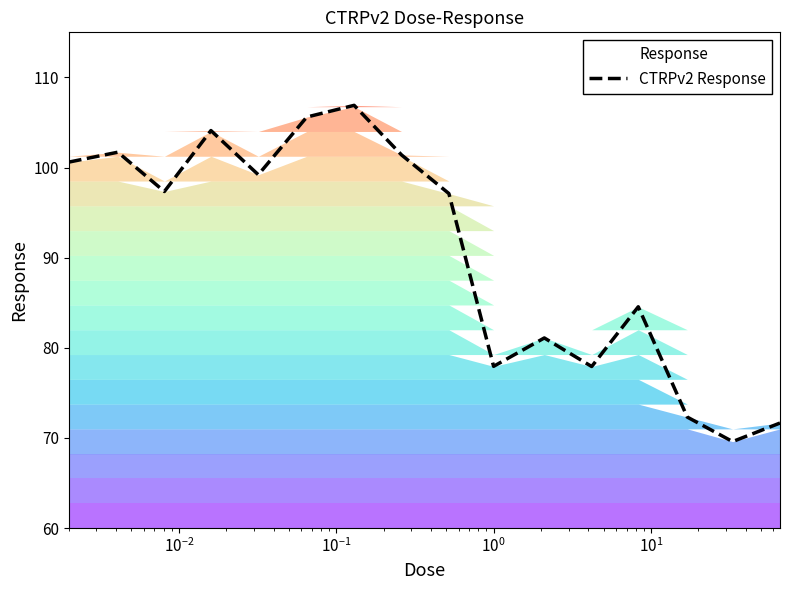

What is the minimum value for CTRPv2 Response?

69.6